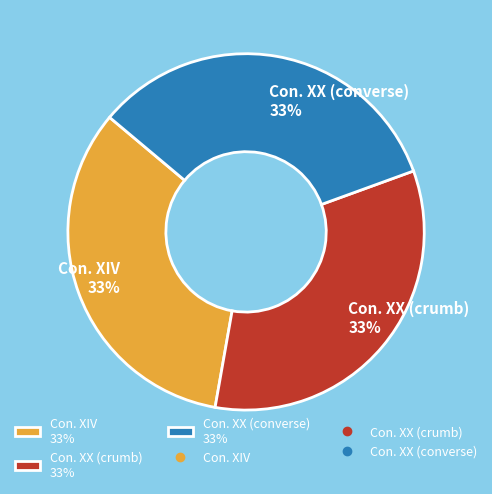

To the nearest percent, what percentage of the pie is Con. XIV?

33%